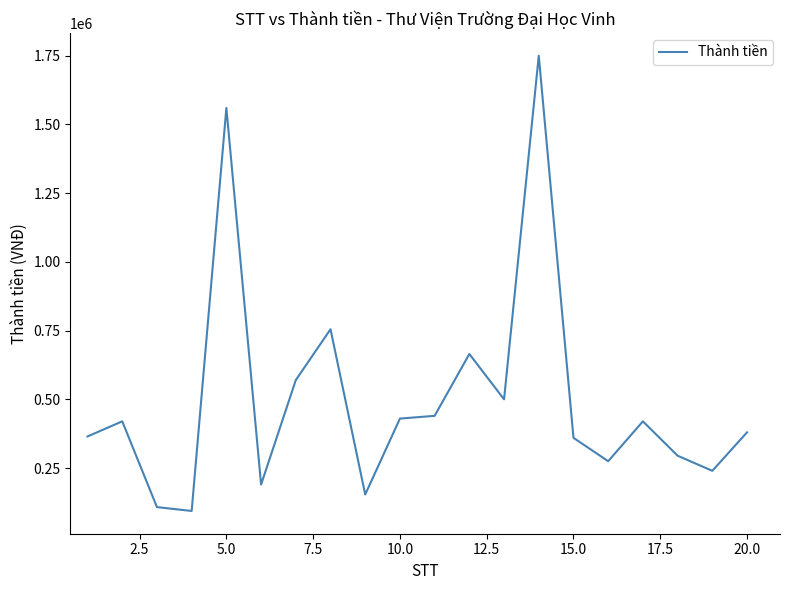

How many values are below 420000?

10